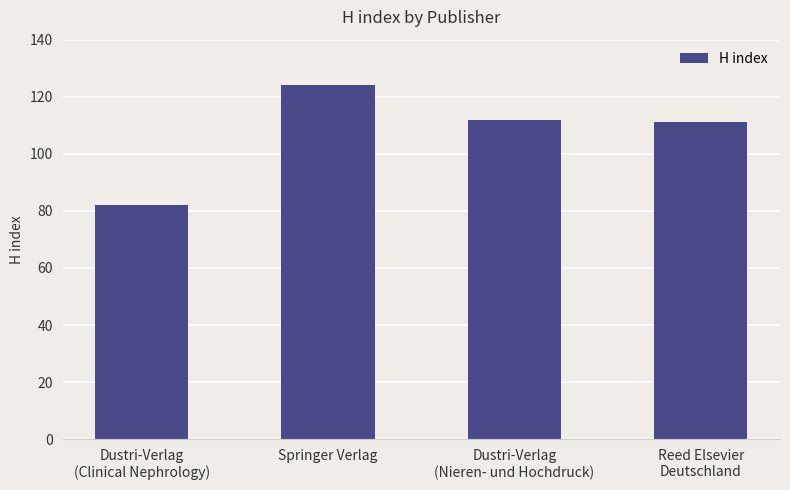

How many data points does each series have?

4